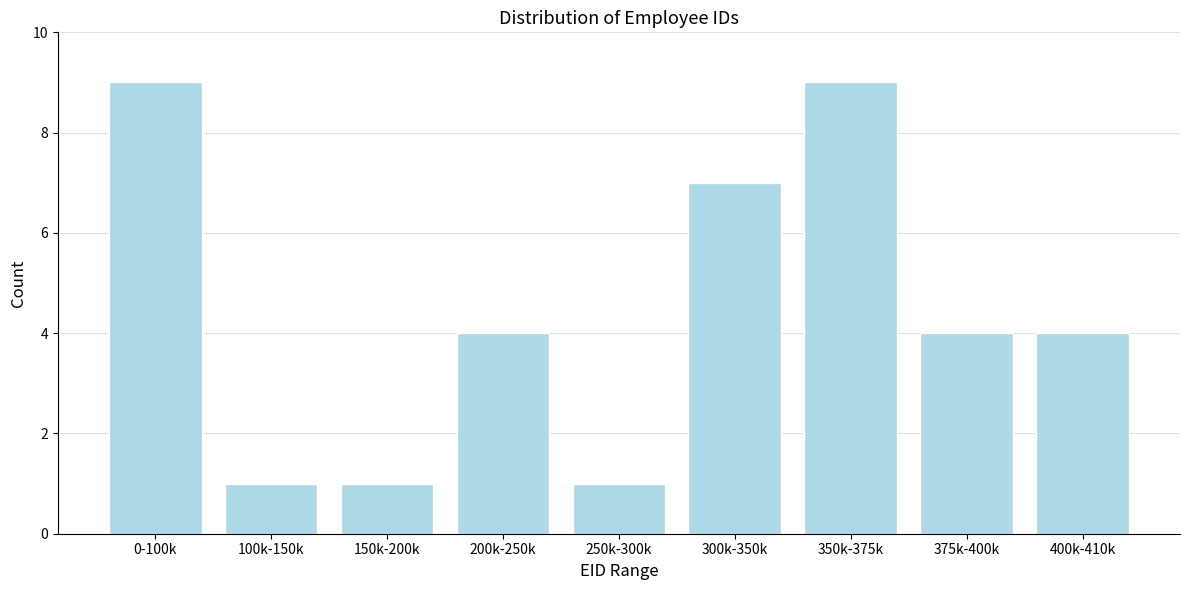

Reading left to right, what are all the values shown in this chart?

9	1	1	4	1	7	9	4	4